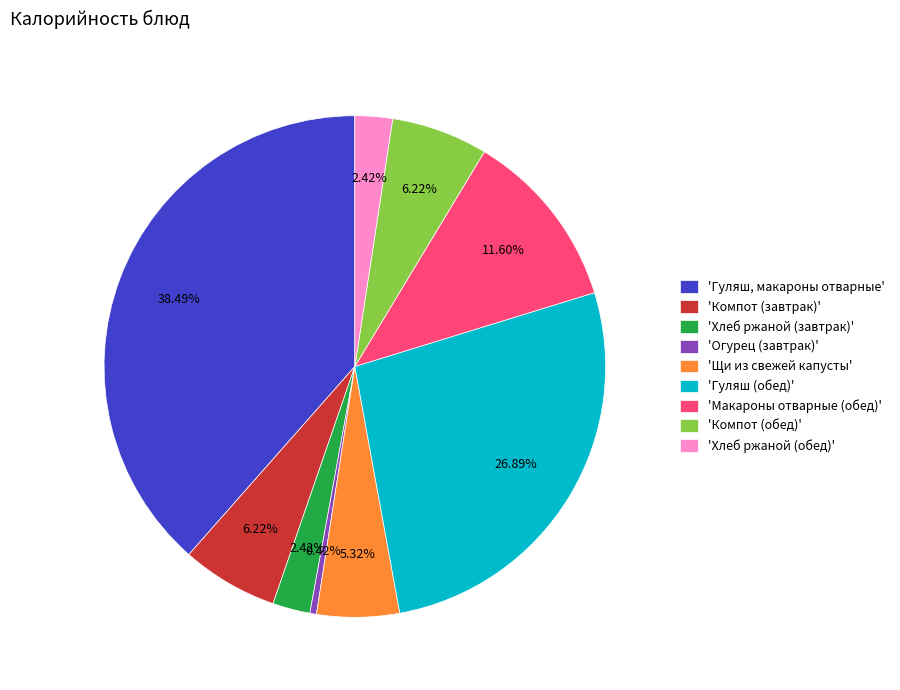

Between 'Компот (завтрак)' and 'Гуляш (обед)', which is larger?

'Гуляш (обед)'